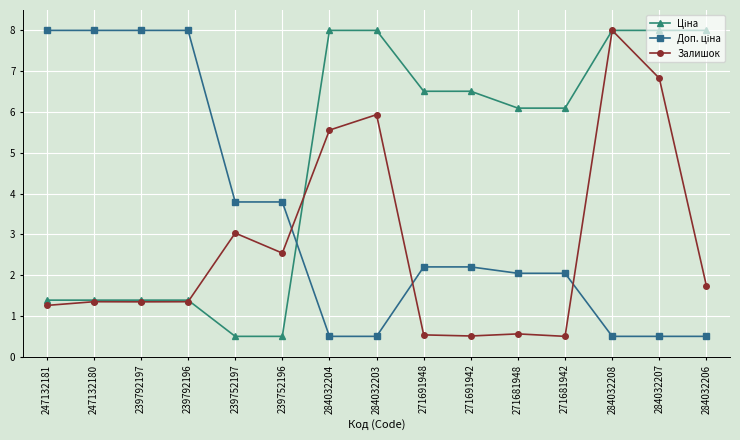

What is the label of the 10th point from the left?

271691942